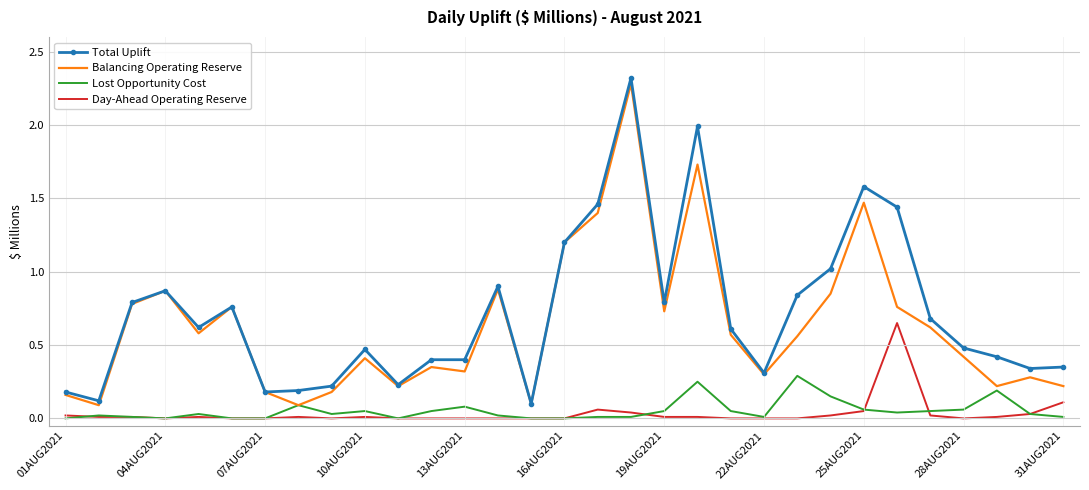

Which series has the widest spread of values?

Total Uplift